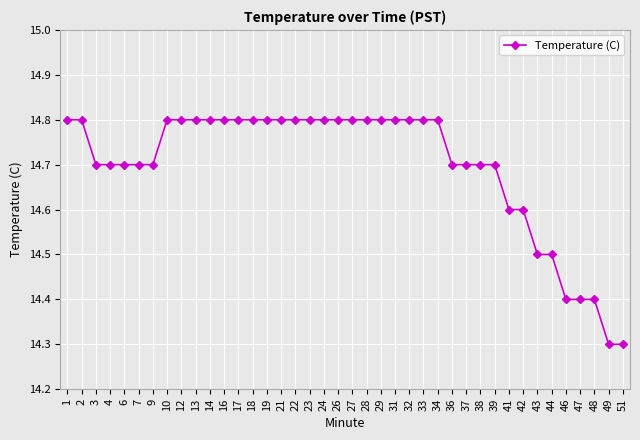

What is the difference between the maximum and second lowest values?

0.5